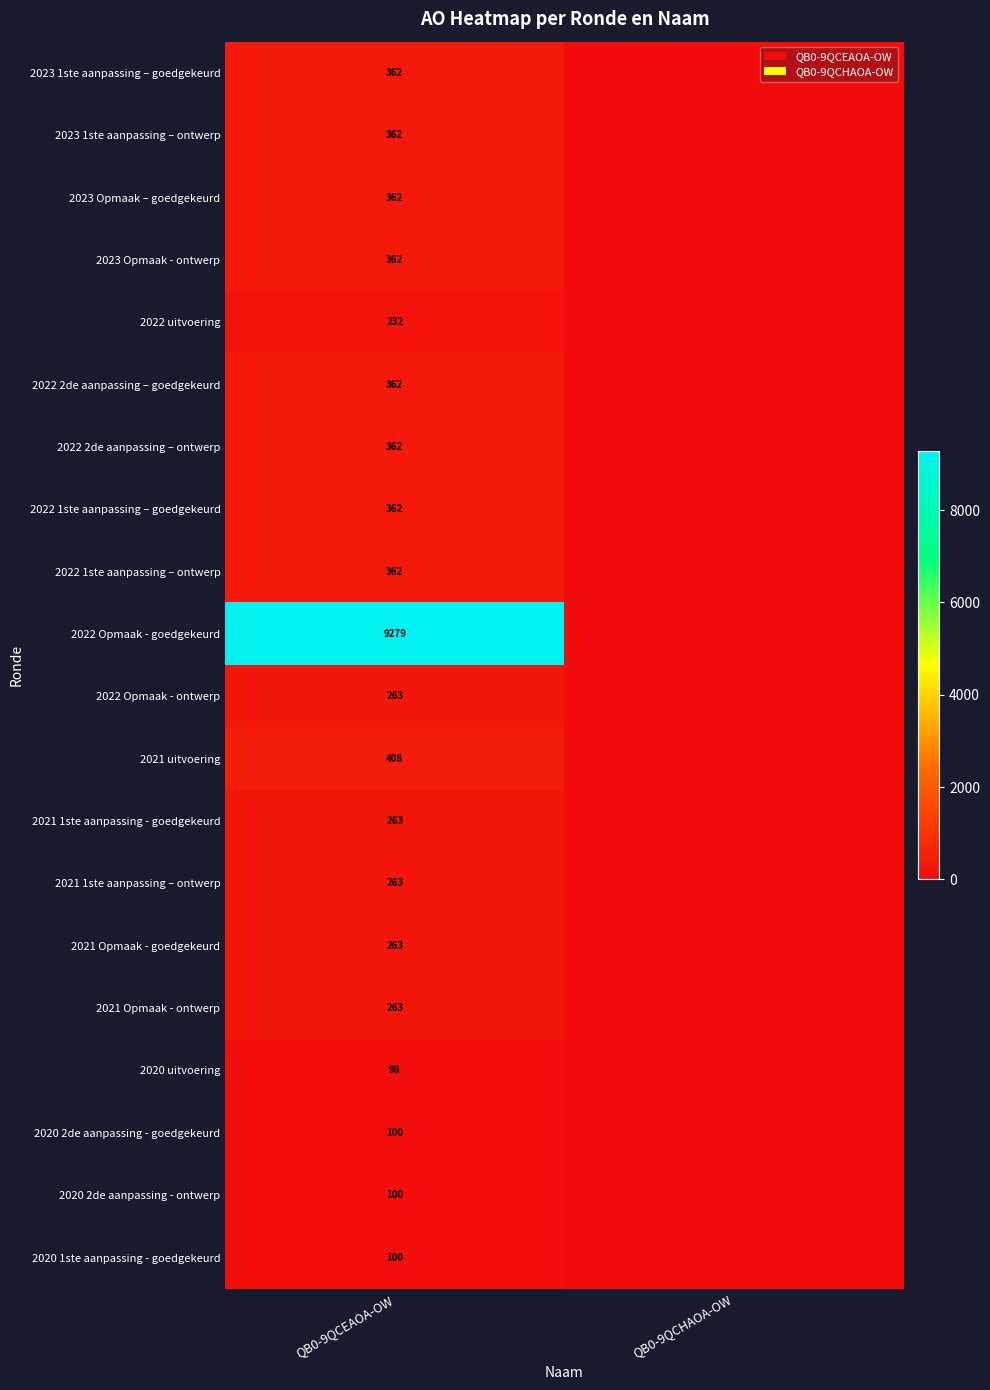

The 2021 1ste aanpassing - goedgekeurd series shows 343 at QB0-9QCEAOA-OW. True or false?

False